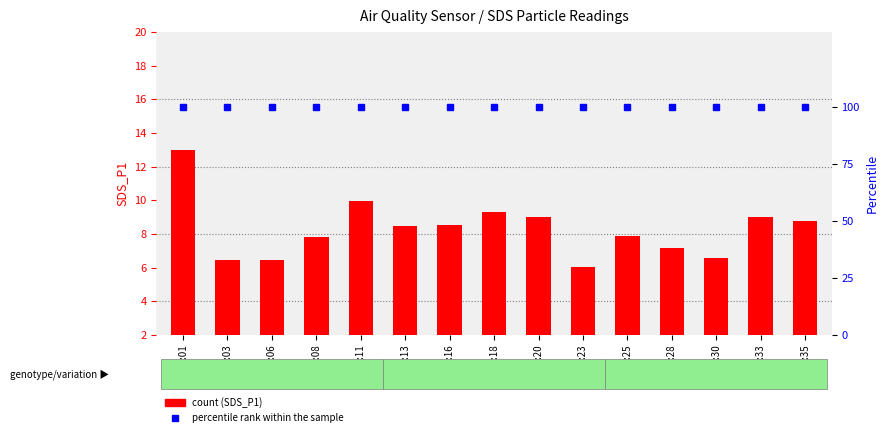

Which series has the largest total across all categories?

percentile rank